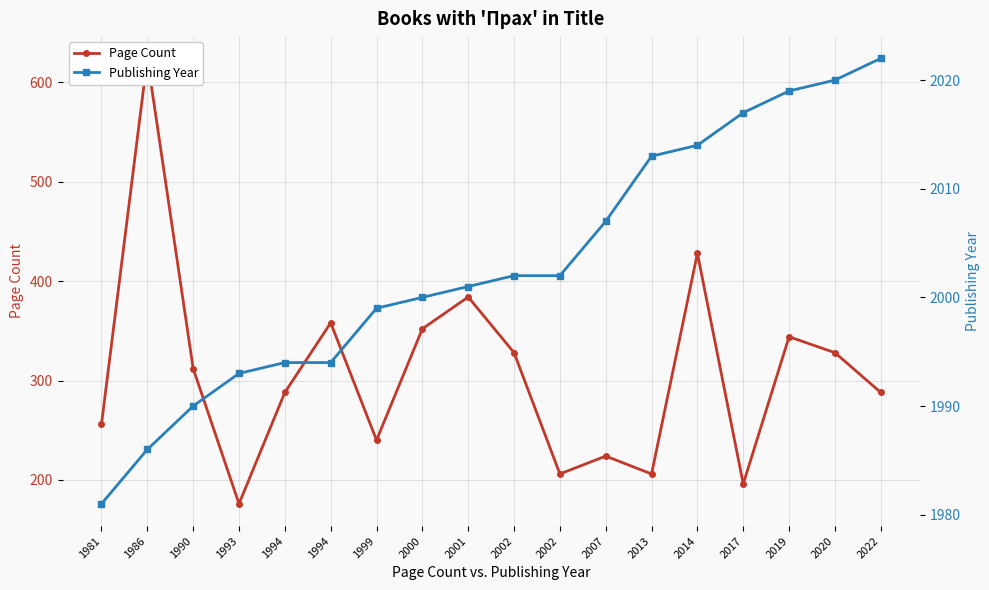

How many lines are shown in the chart?

2